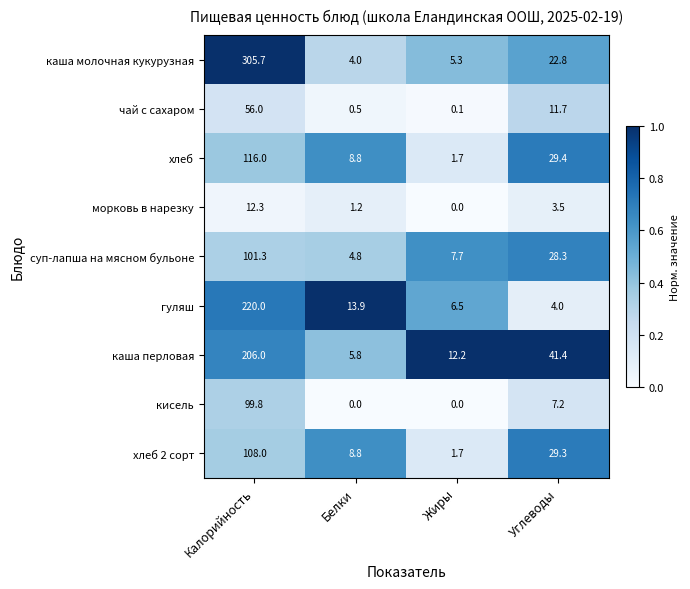

What is the sum of the морковь в нарезку values at Углеводы and Жиры?

3.5